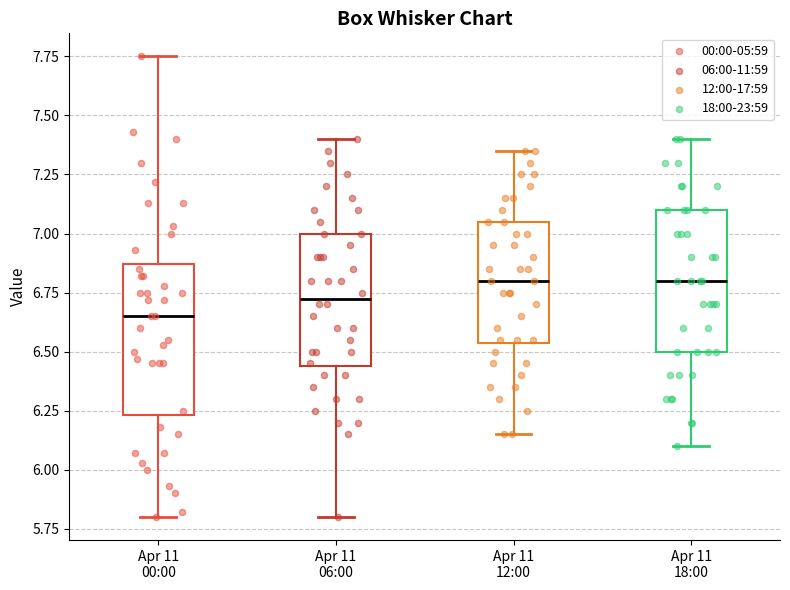

Where does the median line of the box for Apr 11 18:00 sit on the y-axis? The values are not printed on the chart, so give them approximately, as read against the axis.

6.80